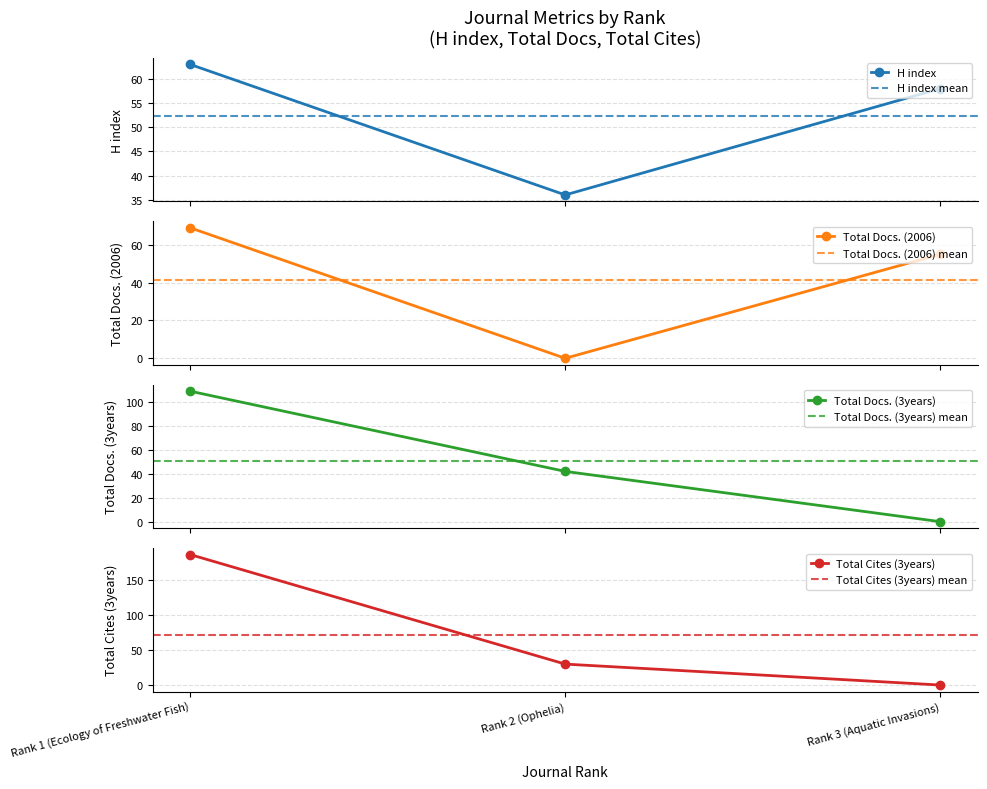

Count the H index values in the range 36 to 63.

3